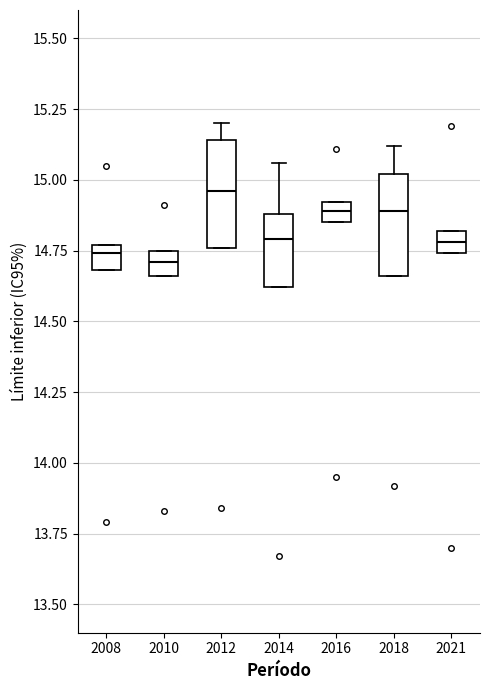

Where is the lower edge of the box at x = 2018 on the y-axis? The values are not printed on the chart, so give them approximately, as read against the axis.

14.65